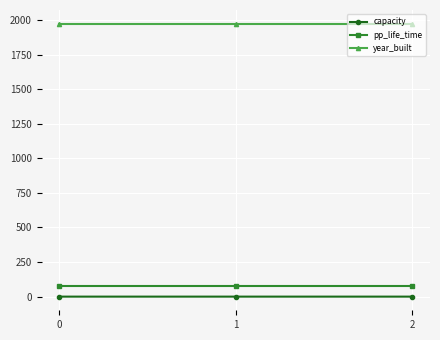

How many series are shown in this chart?

3